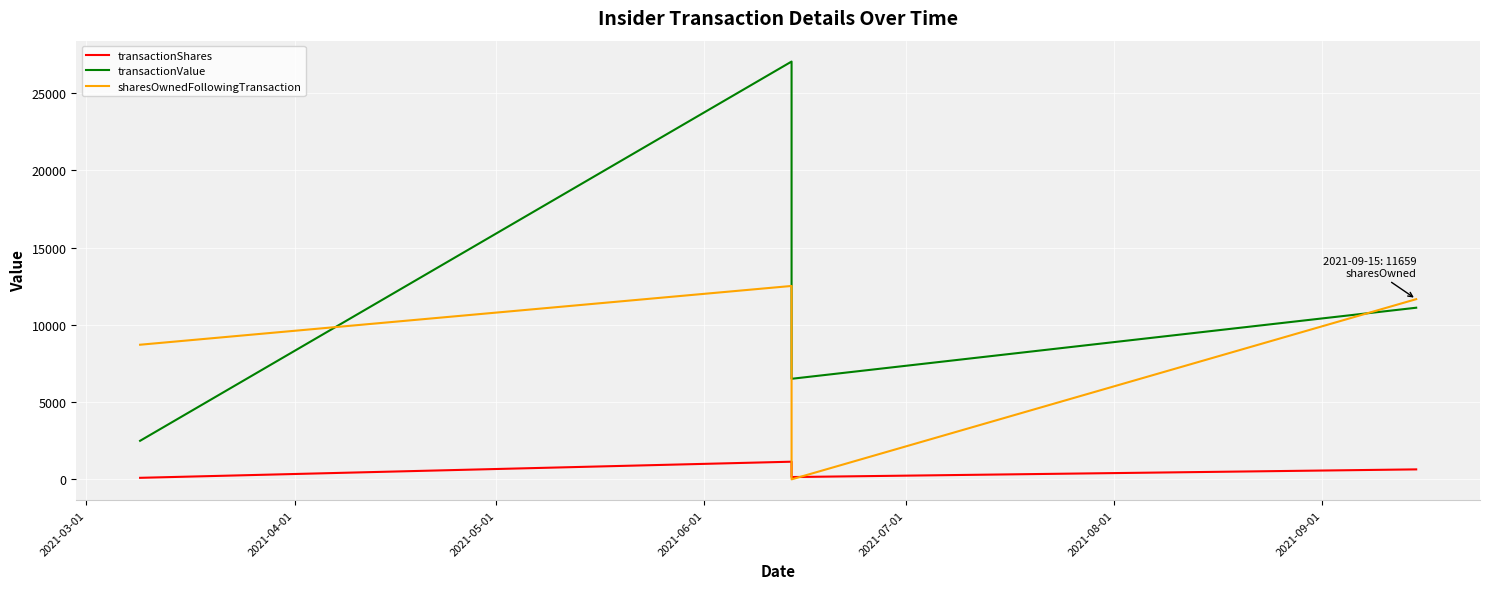

What is the maximum value shown in the chart?

27032